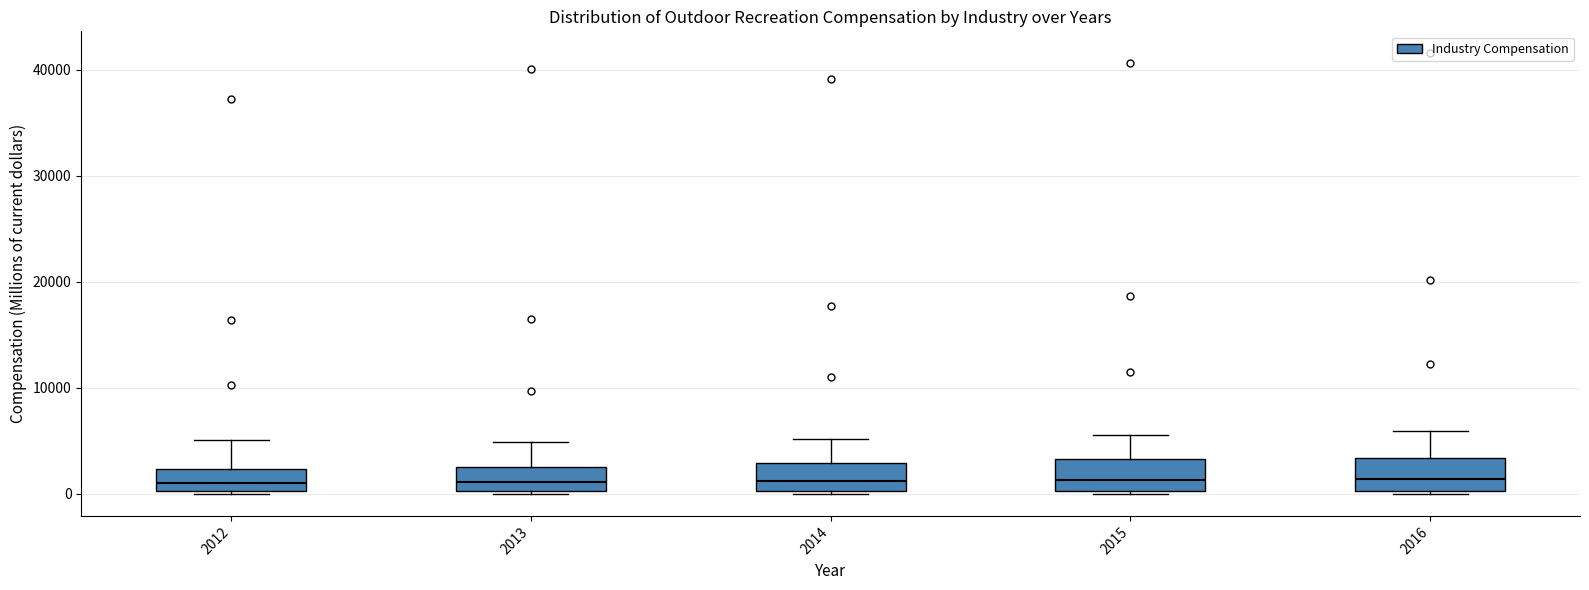

Reading left to right, transcribe this box plot: for each box, give where its median line is, the range the box spans, and where its two whiskers end, as read against the y-axis. The values are not printed on the chart, so give them approximately, as read against the axis.

2012: median 1000, box 0 to 2000, whiskers 0 to 5000
2013: median 1000, box 0 to 3000, whiskers 0 to 5000
2014: median 1000, box 0 to 3000, whiskers 0 to 5000
2015: median 1000, box 0 to 3000, whiskers 0 to 6000
2016: median 1000, box 0 to 3000, whiskers 0 to 6000